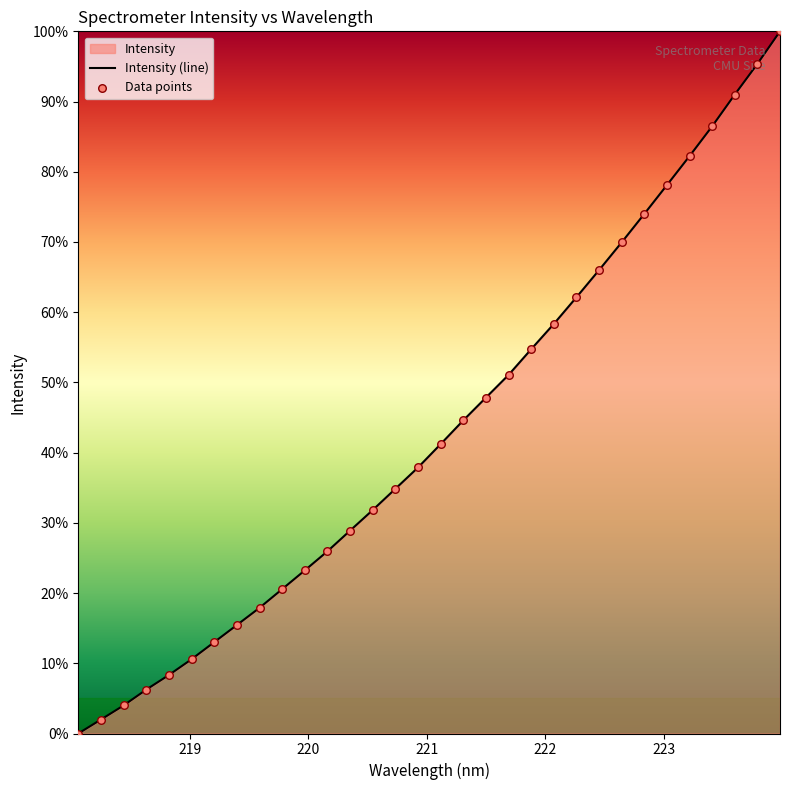

What is the difference between the maximum and minimum values?

100.0